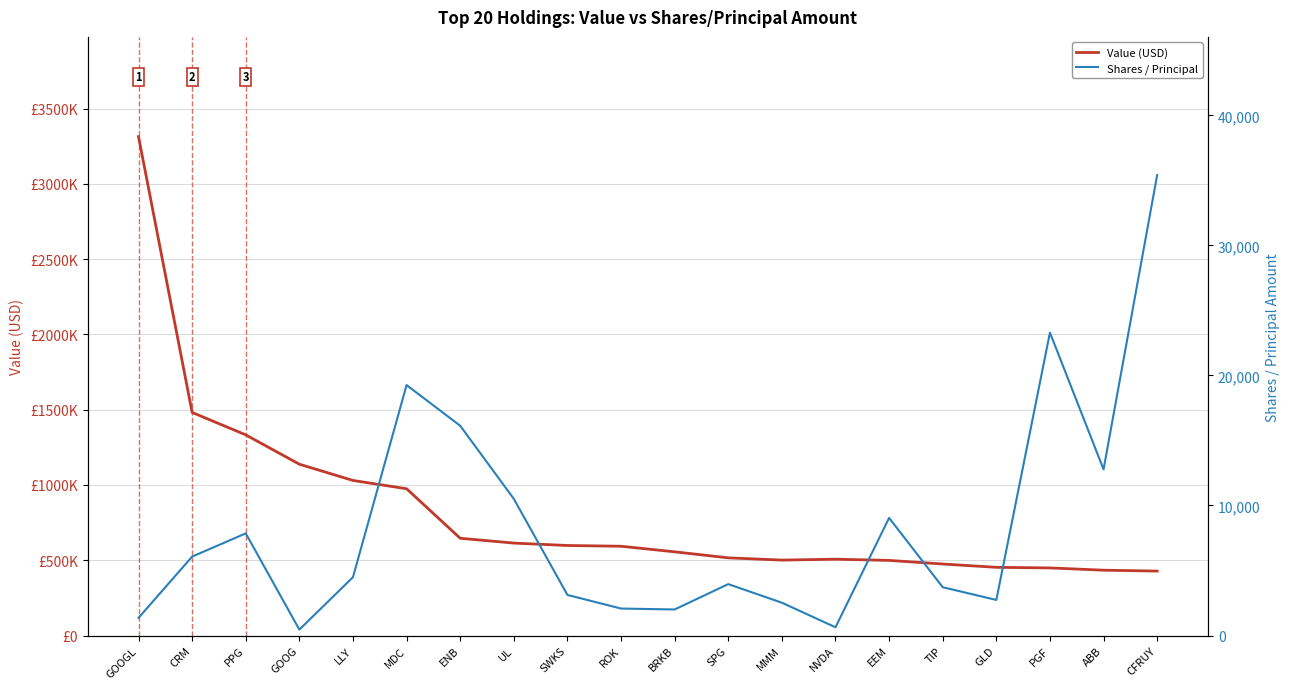

True or false: Value (USD) and Shares / Principal intersect in this chart.

False